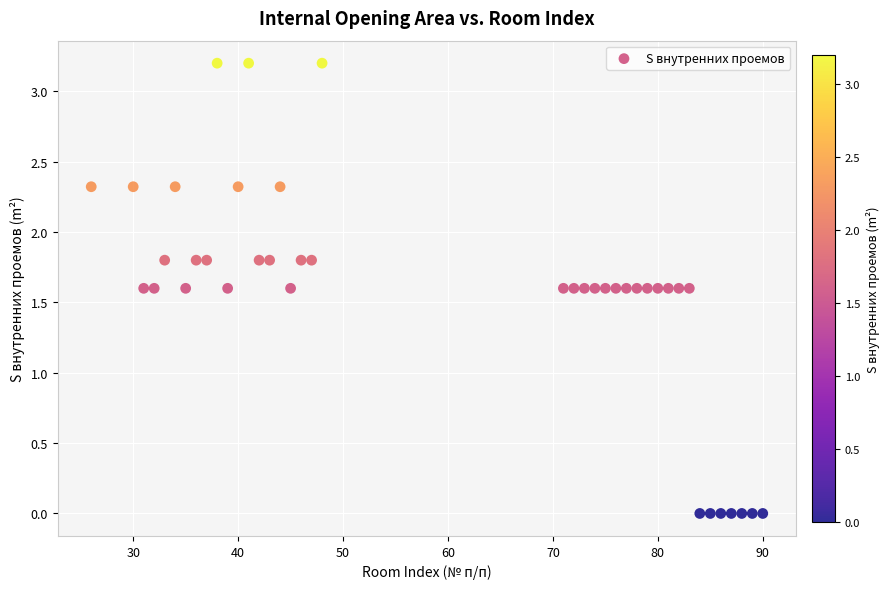

What is the range of X values (max minus min)?

64.0